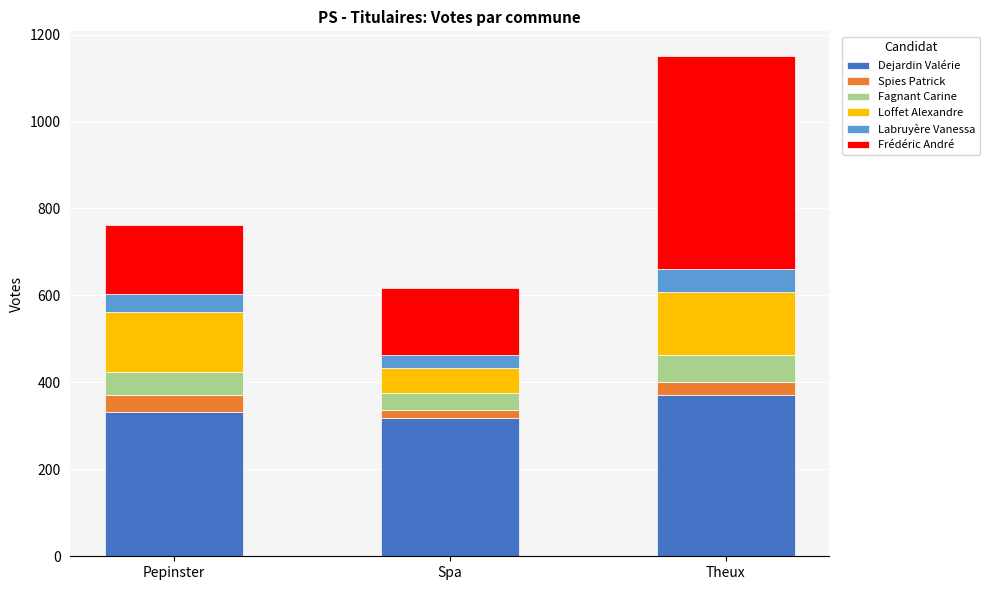

Are the bars grouped side by side (vs. stacked)?

No